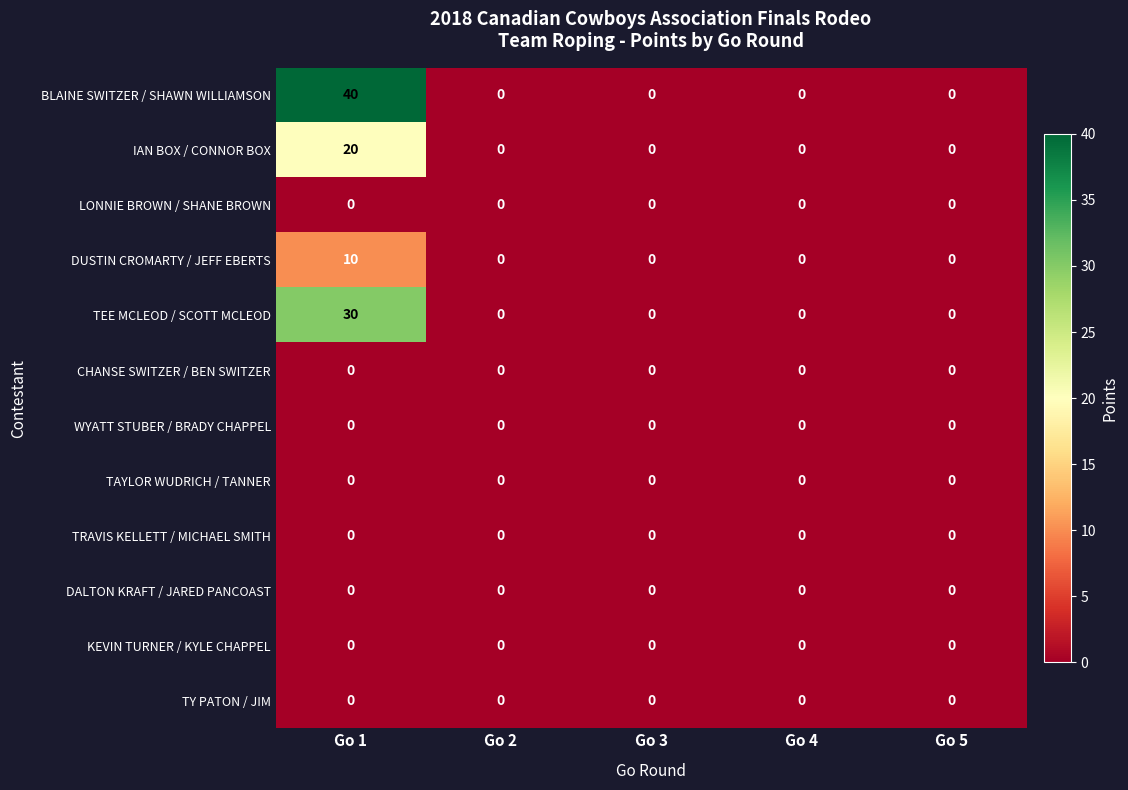

Which series has the largest total across all categories?

BLAINE SWITZER / SHAWN WILLIAMSON